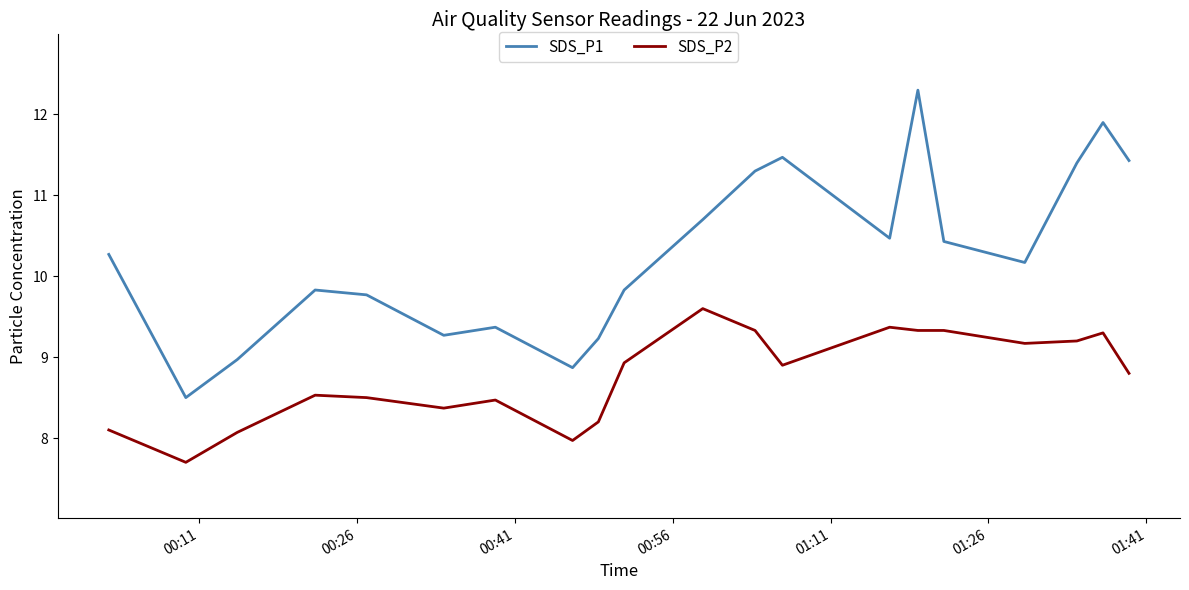

Which series has the largest range (max minus min)?

SDS_P1